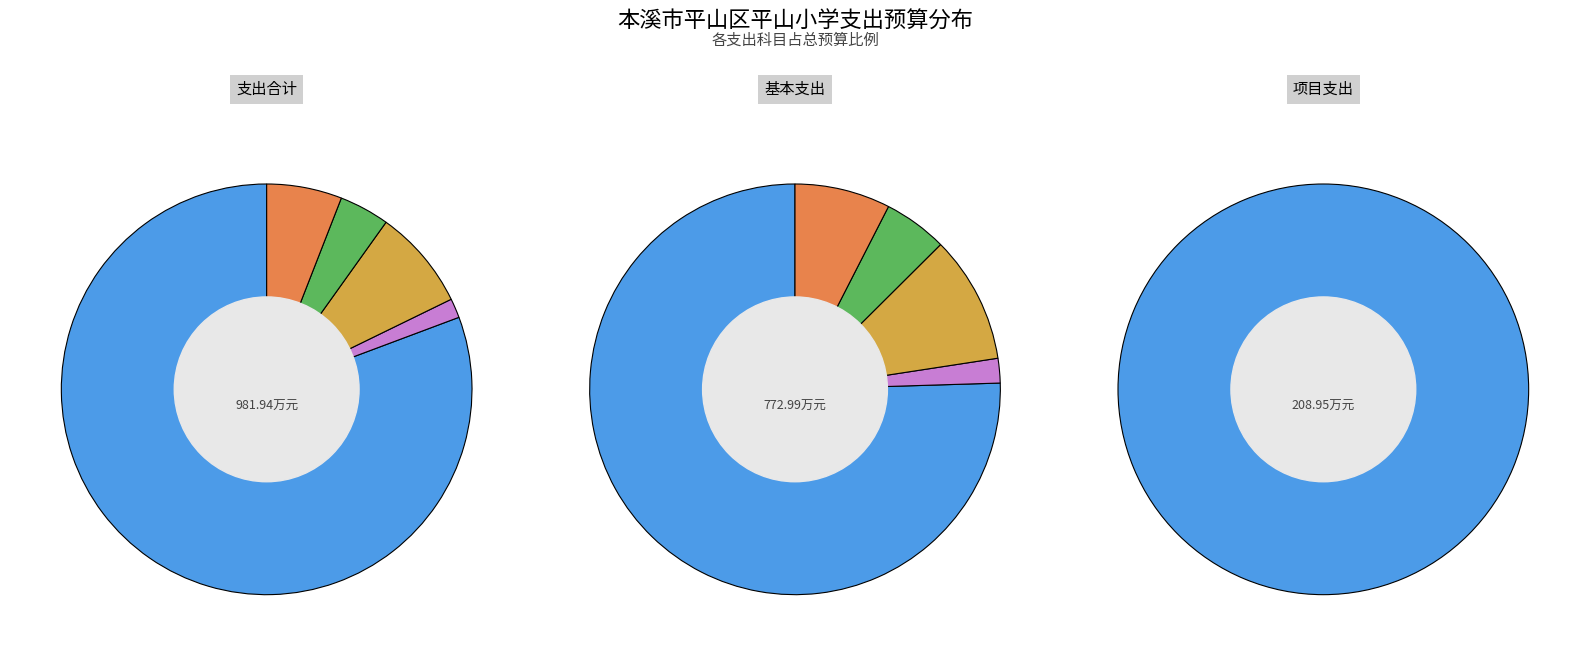

How many segments does this pie chart have?

3